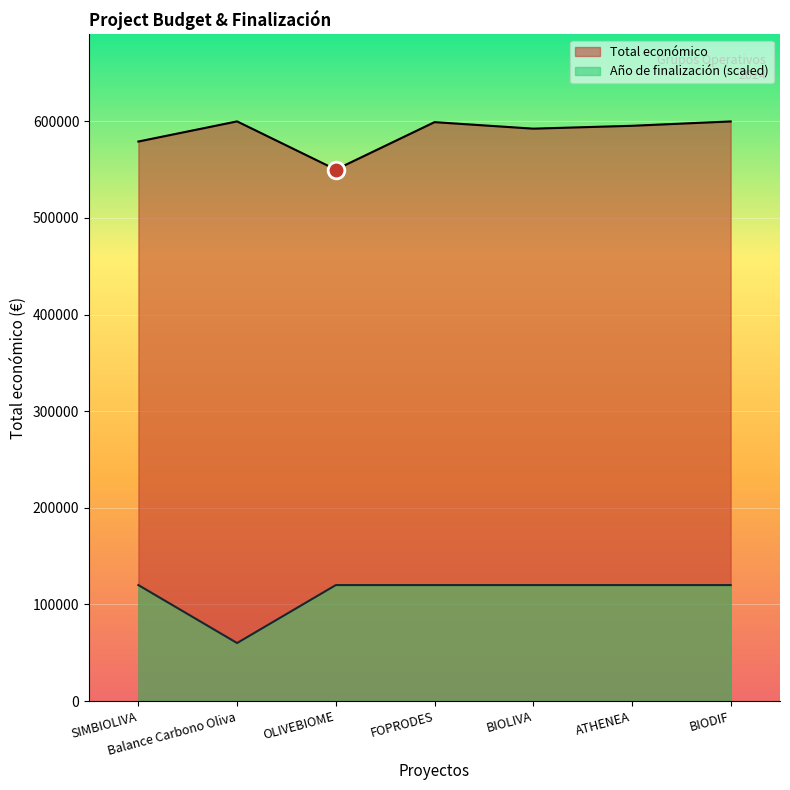

Rank the categories by Año de finalización value from highest to lowest.

SIMBIOLIVA, OLIVEBIOME, FOPRODES, BIOLIVA, ATHENEA, BIODIF, Balance Carbono Oliva